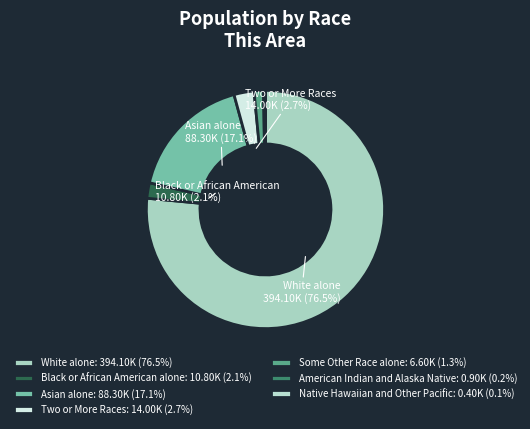

Approximately how many times larger is the value at White alone compared to Two or More Races?

28.1